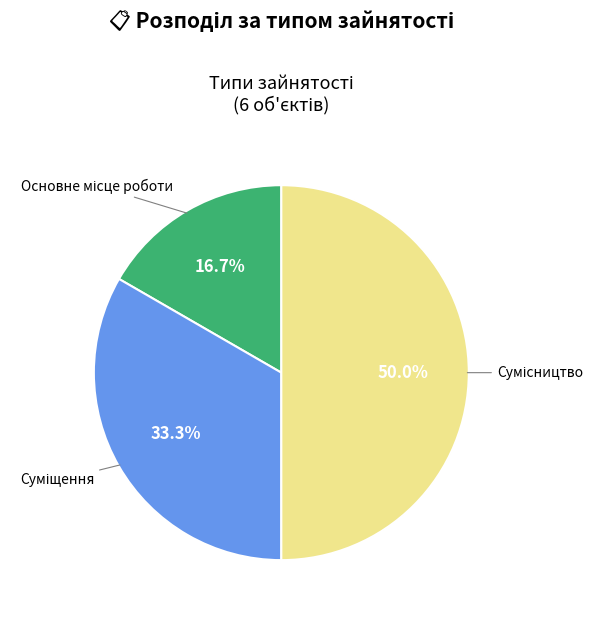

True or false: Основне місце роботи accounts for 17% of the total.

True